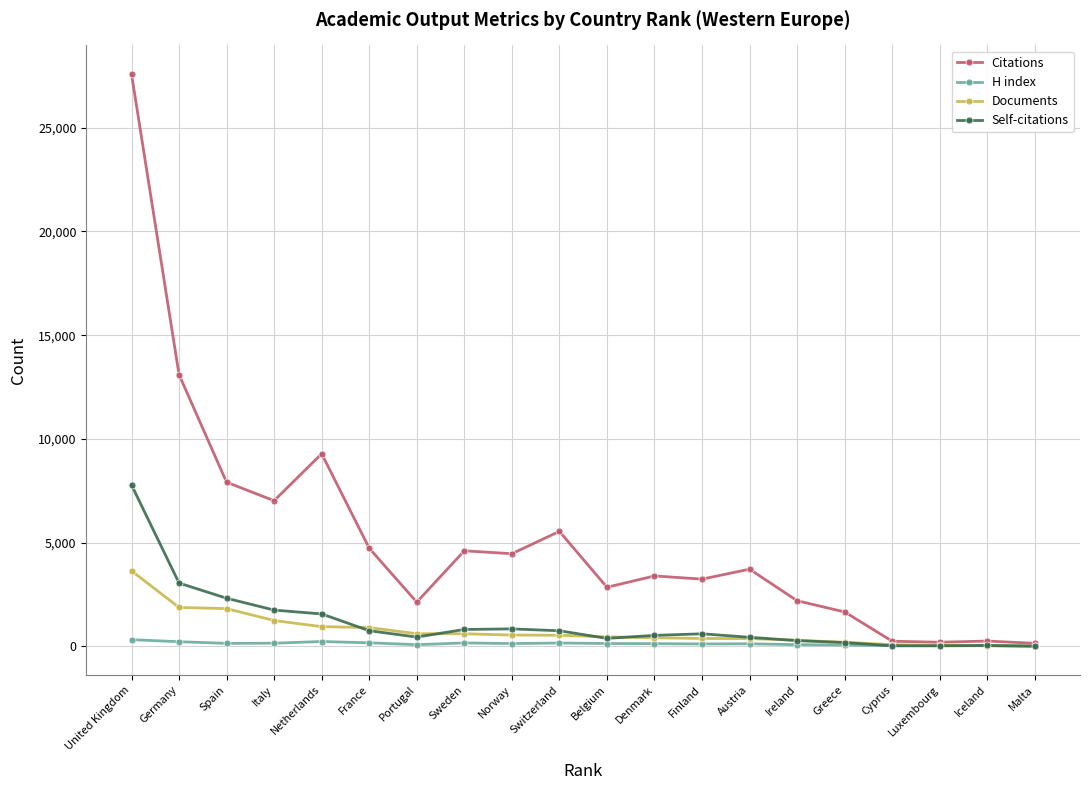

Which series has the largest total across all categories?

Citations